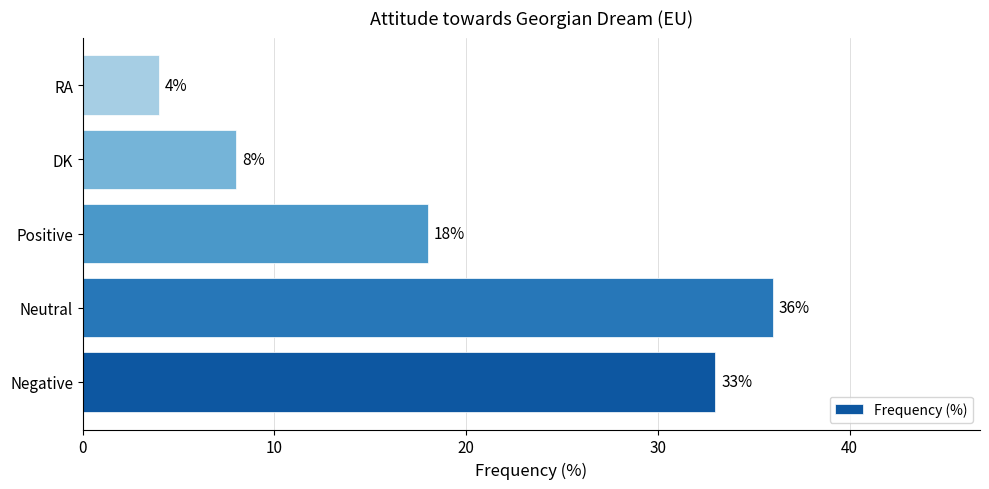

Rank the categories by value from highest to lowest.

Neutral, Negative, Positive, DK, RA